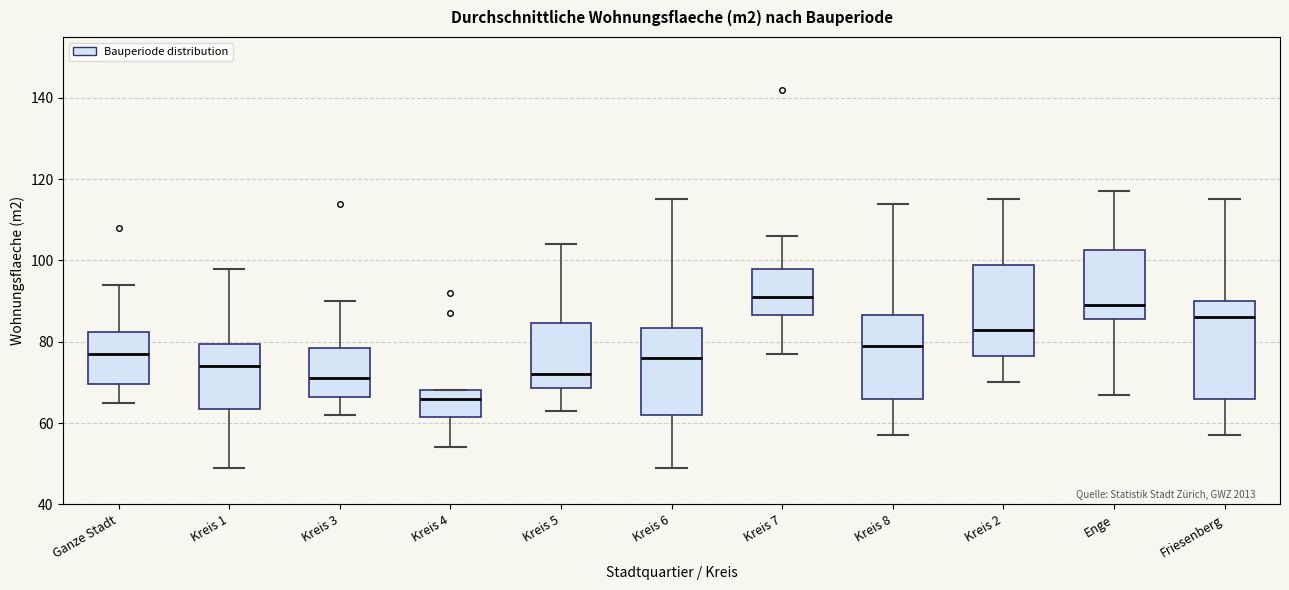

Which box's median line is the highest?

Kreis 7